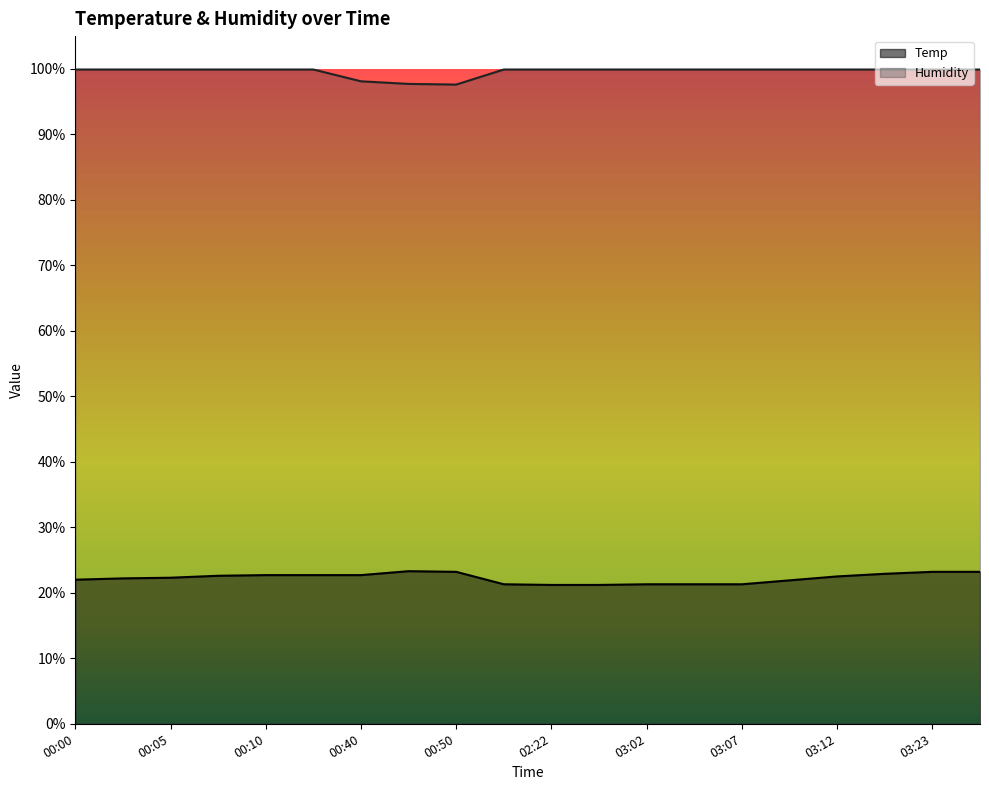

List the labels in order of Humidity value, largest first.

00:00, 00:03, 00:05, 00:08, 00:10, 00:13, 02:19, 02:22, 02:59, 03:02, 03:04, 03:07, 03:09, 03:12, 03:15, 03:23, 03:25, 00:40, 00:48, 00:50